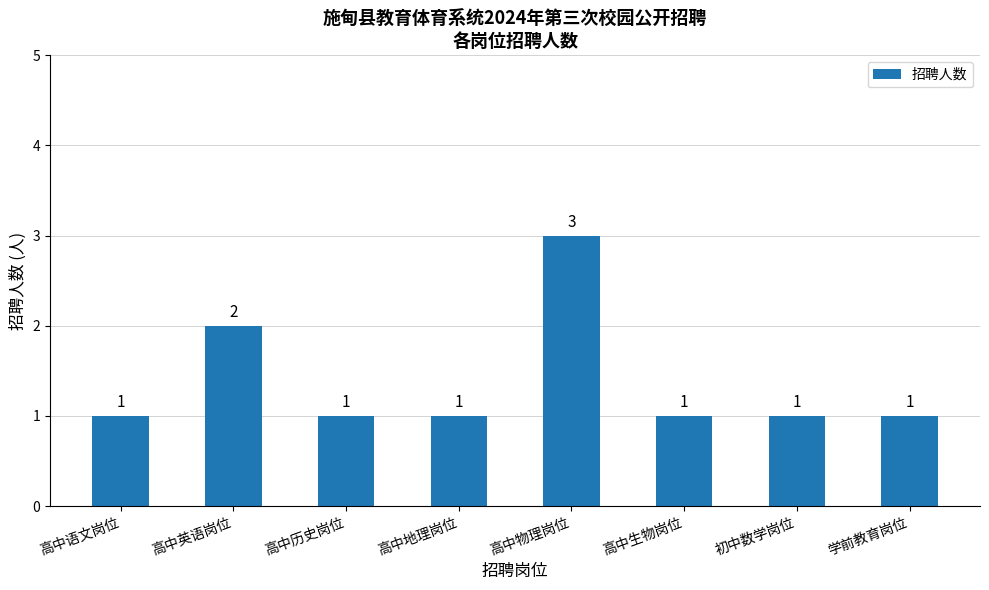

What is the sum of all values?

11